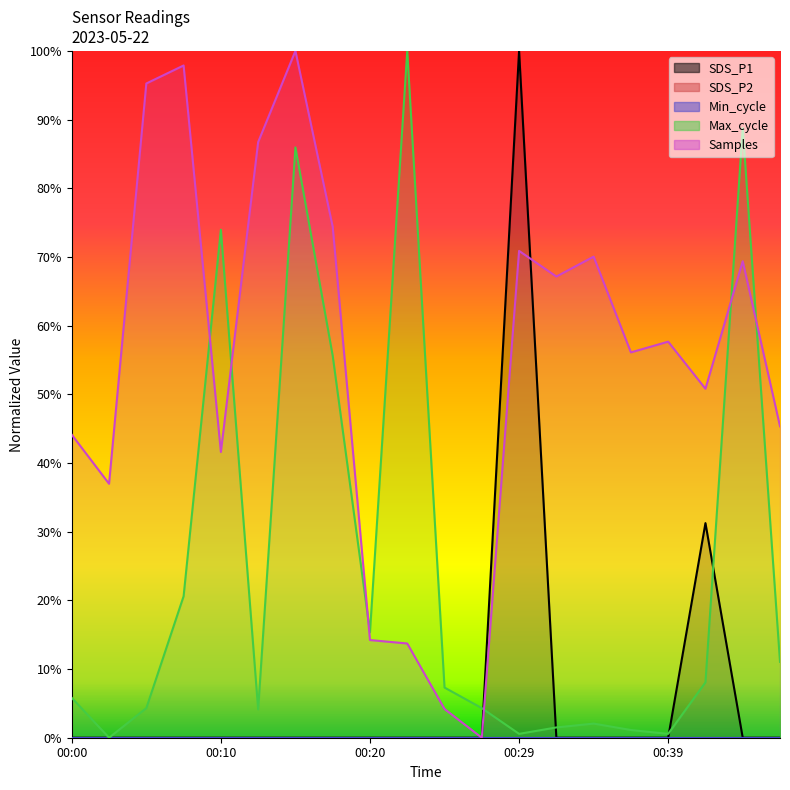

Which series has the largest total across all categories?

Samples